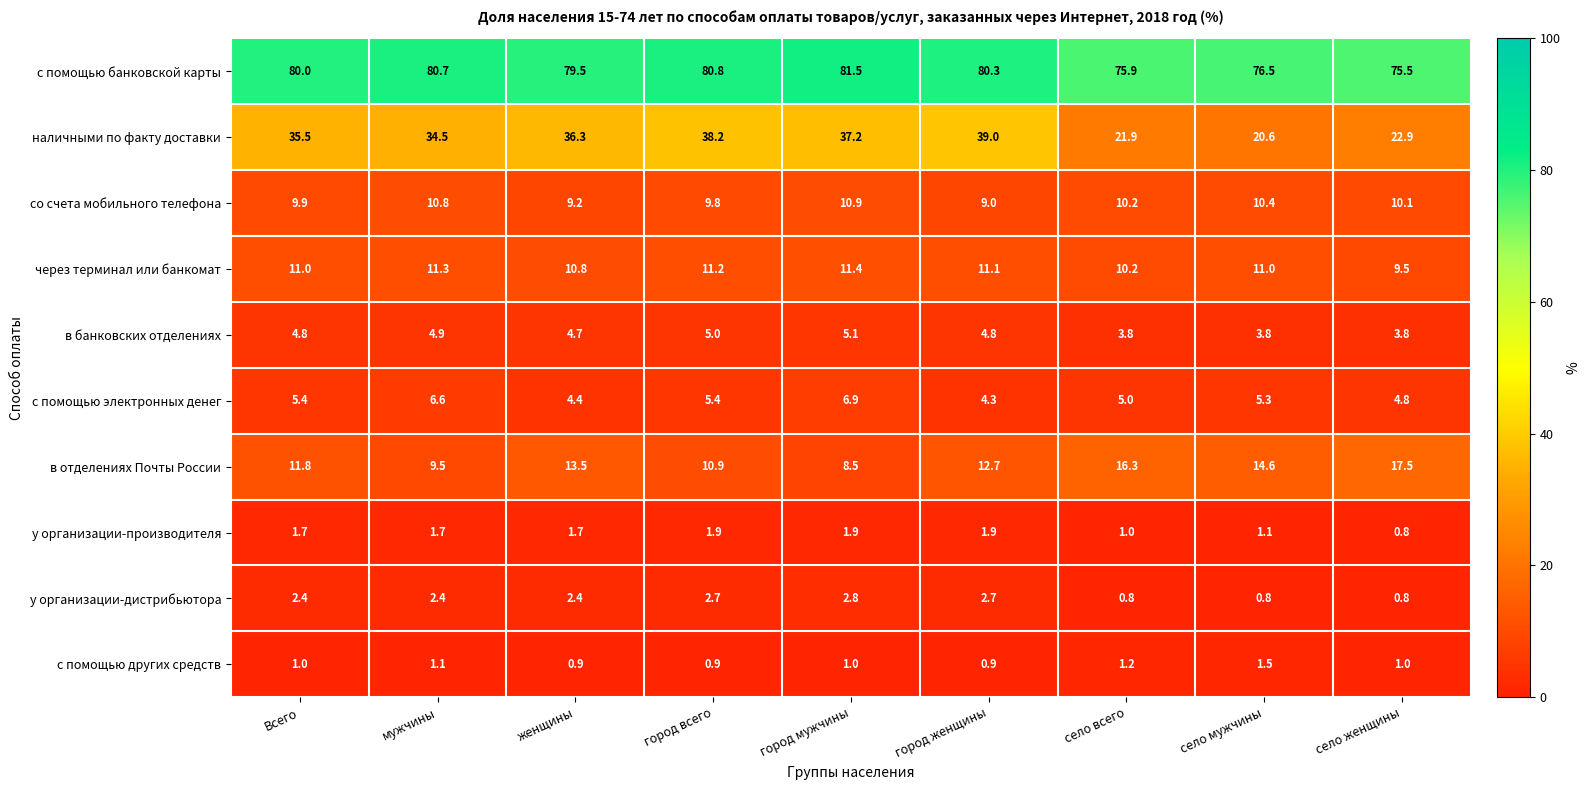

What is the greatest value displayed?

81.5